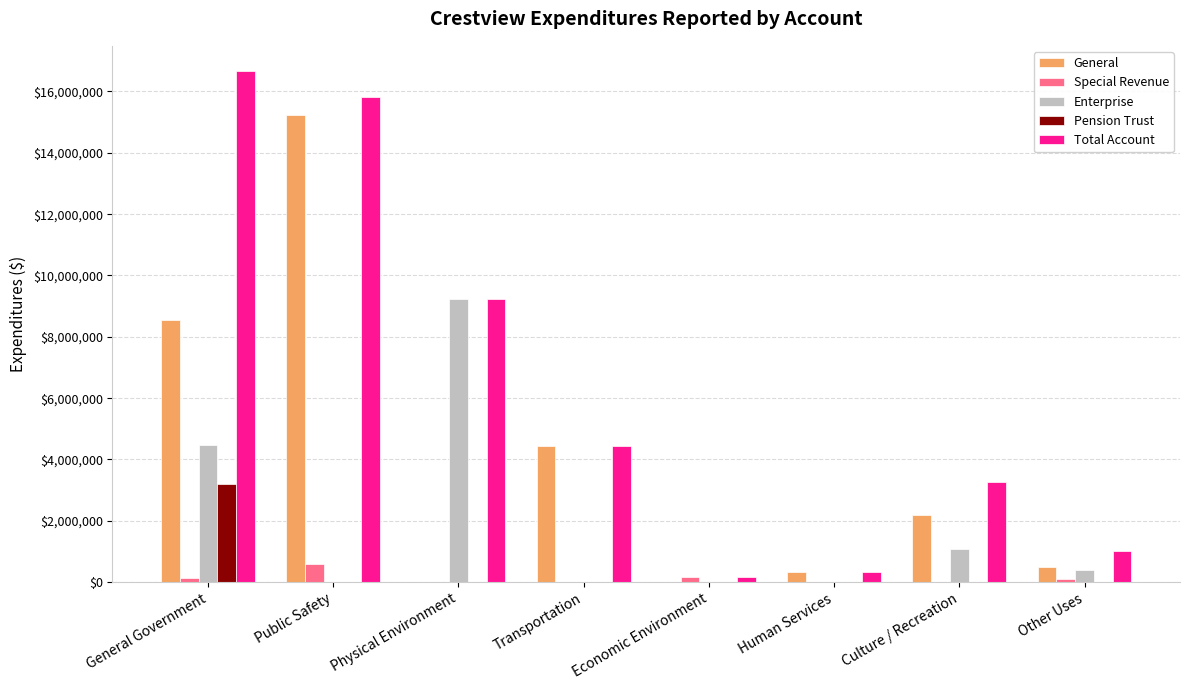

What is the sum of all Pension Trust values?

3211604